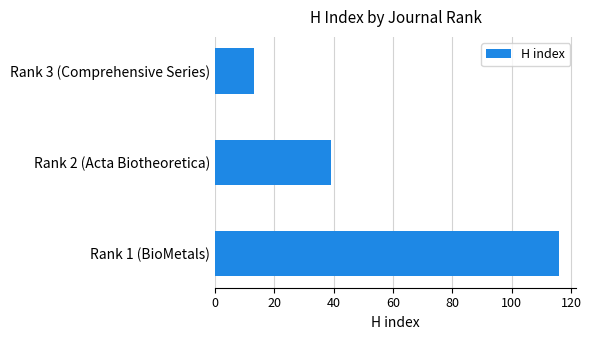

Which label corresponds to the smallest value in the chart?

Rank 3 (Comprehensive Series)